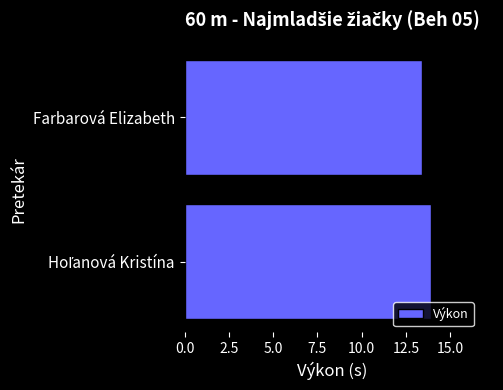

At which label is the value closest to 13?

Farbarová Elizabeth